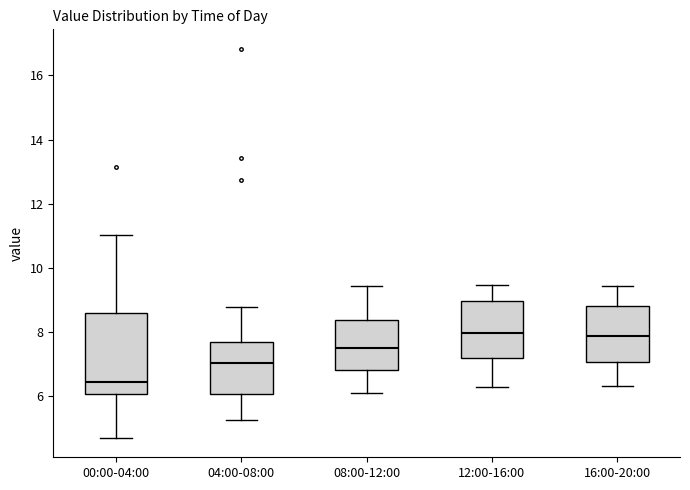

Comparing the boxes themselves (not the whiskers), which one is the tallest?

00:00-04:00